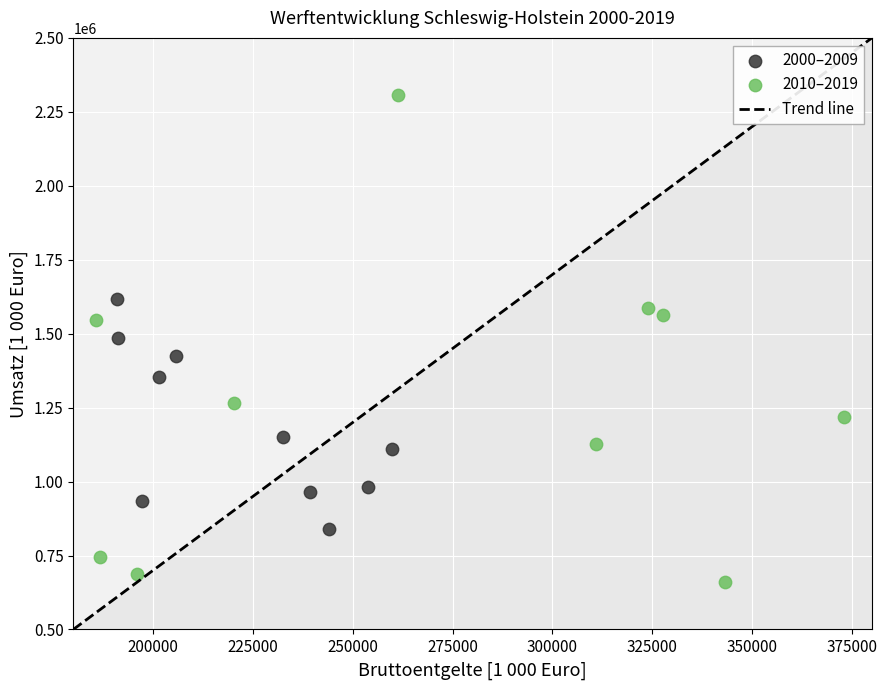

Which series reaches the minimum Y coordinate?

2010–2019